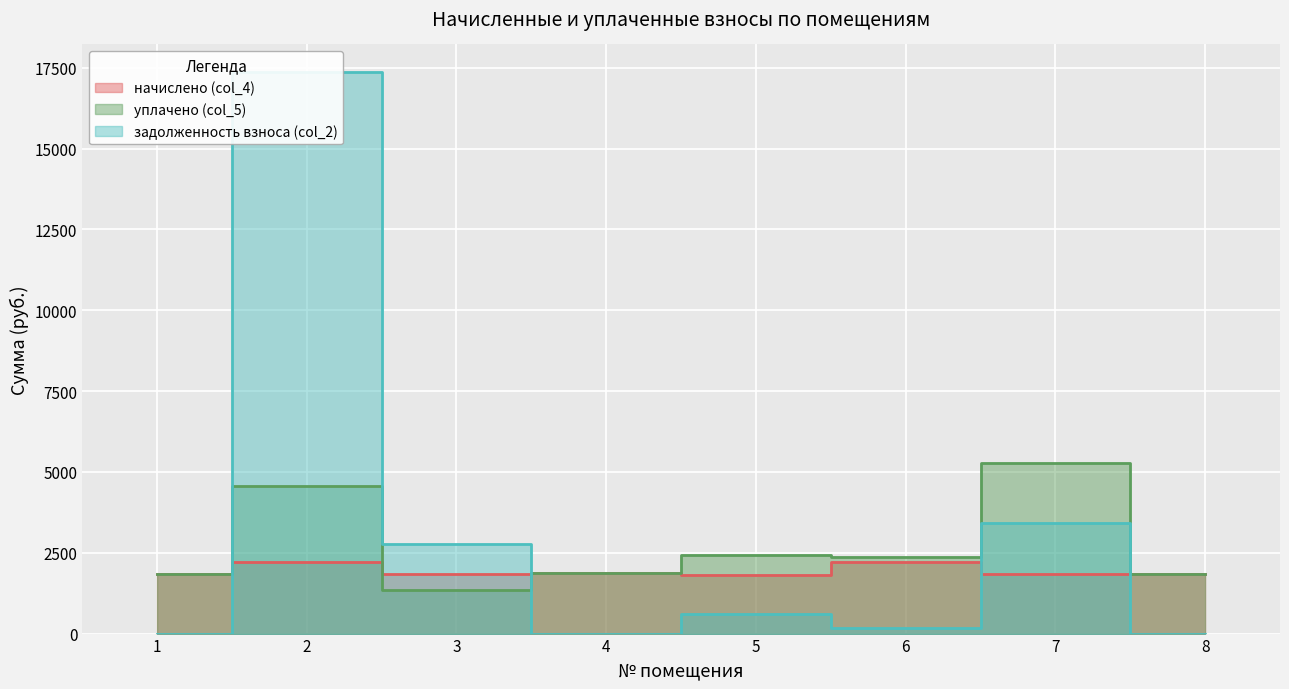

At which category is the sum across all series the highest?

2